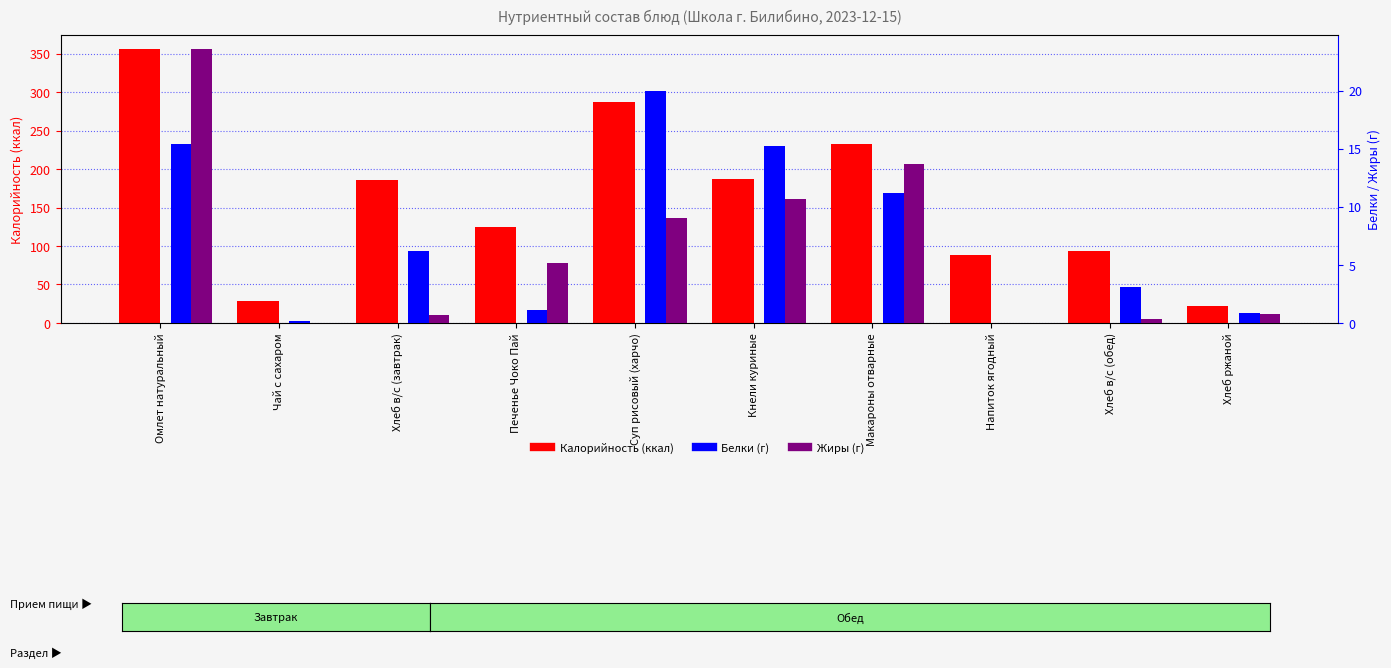

What is the difference between the maximum and minimum values in the Калорийность series?

334.5